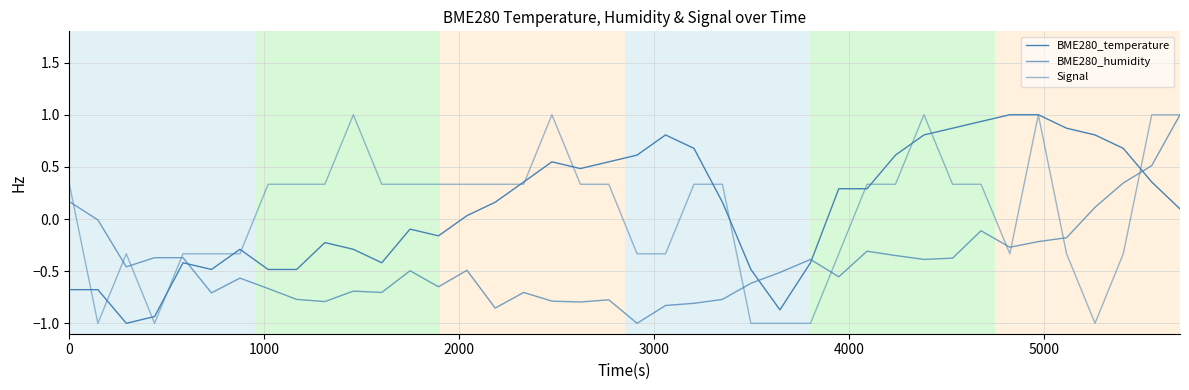

At how many categories does at least one series exceed 0?

31